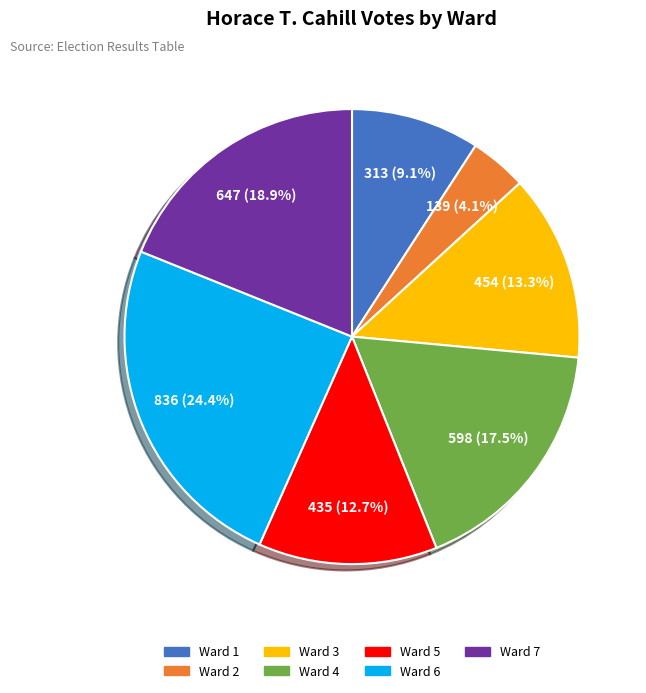

What portion of the pie excludes Ward 7?

81.1%